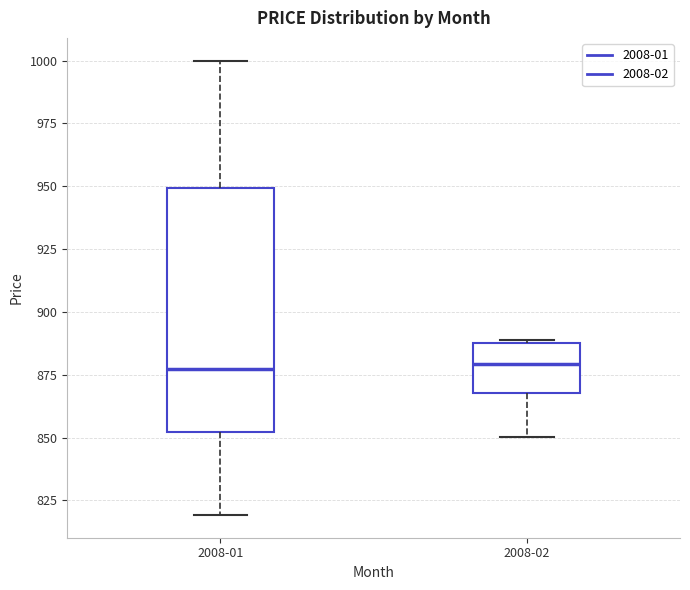

Which box is the tallest, from its lower edge to its upper edge?

2008-01